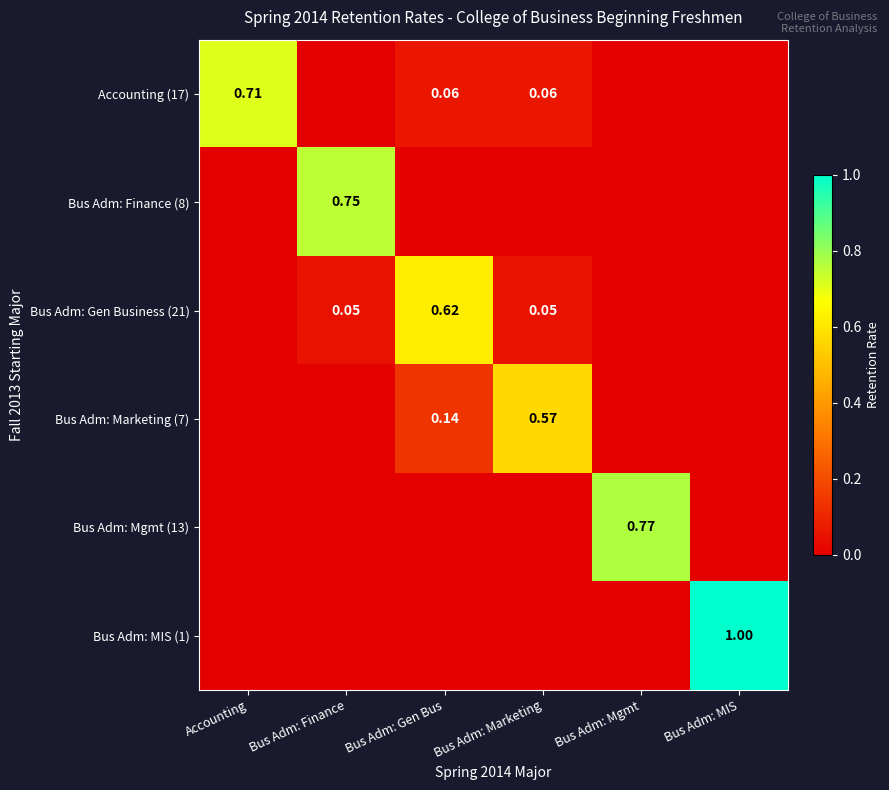

What is the greatest value displayed?

1.0